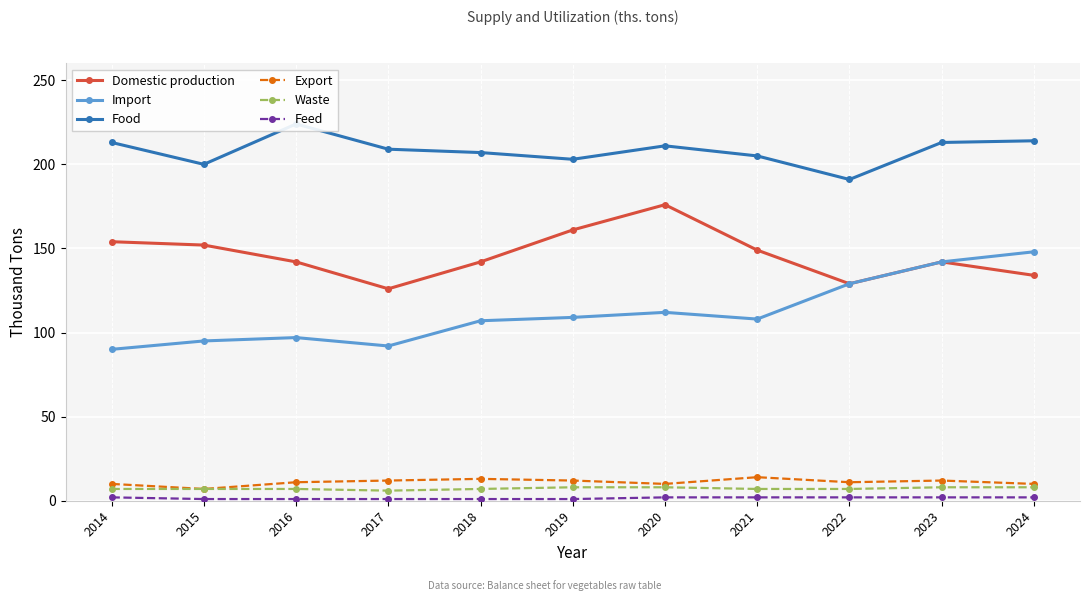

What is the sum of all Food values?

2290